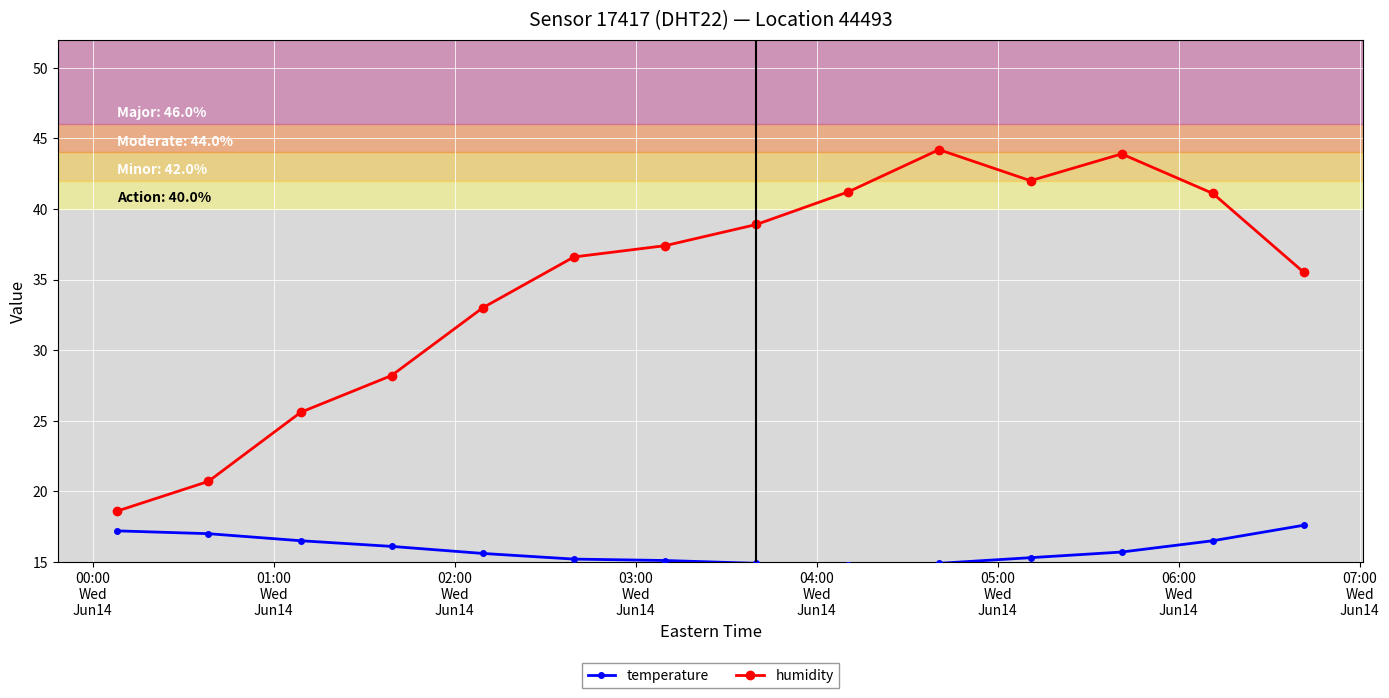

Which series has the largest range (max minus min)?

humidity